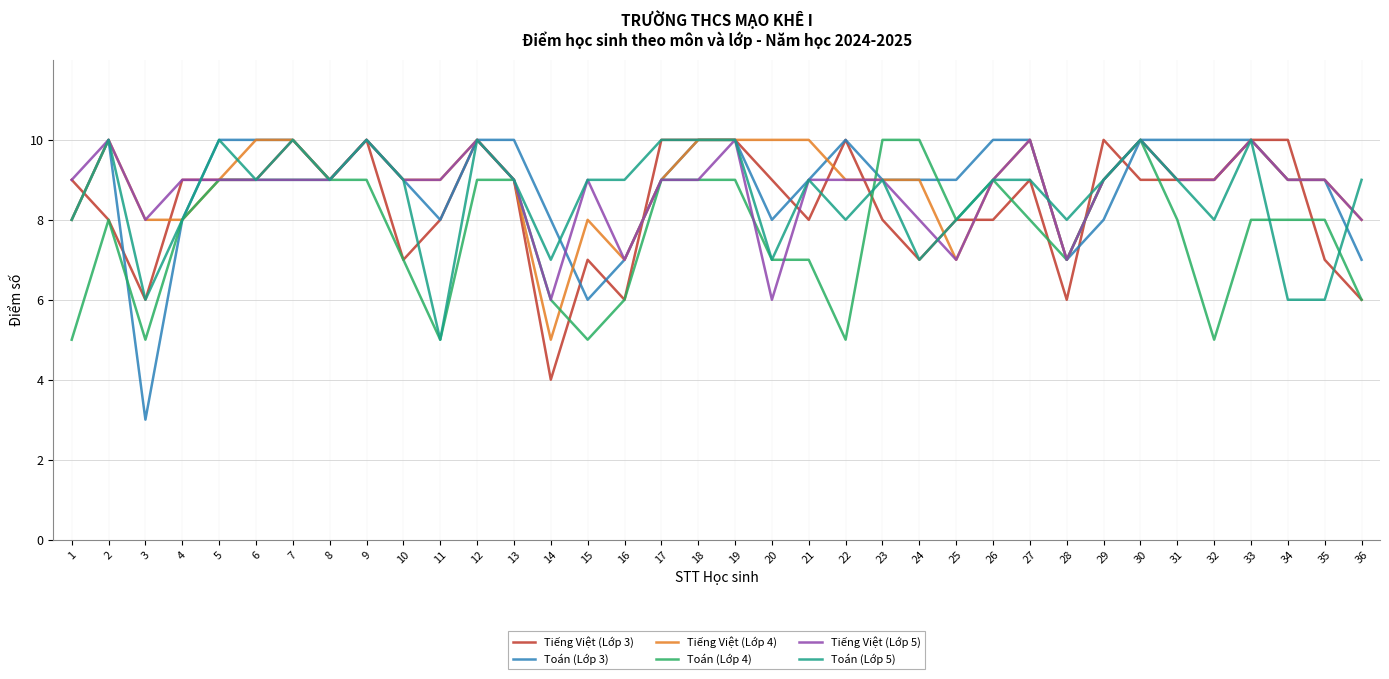

Is the value of Toán (Lớp 3) at 1 greater than the value of Toán (Lớp 4) at 19?

No